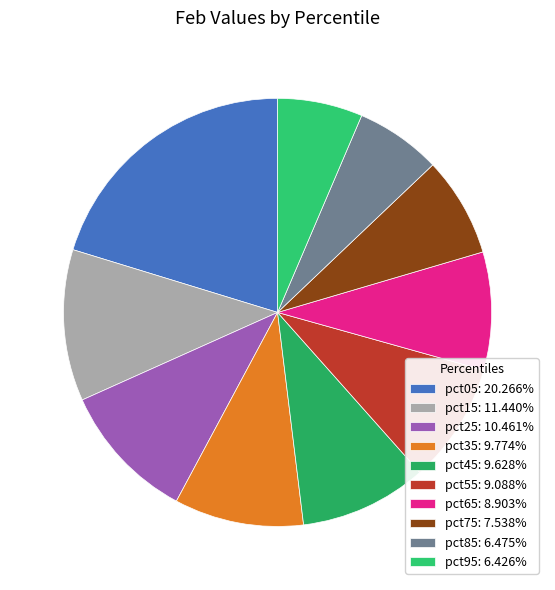

Does pct05 account for over 50% of the chart?

No